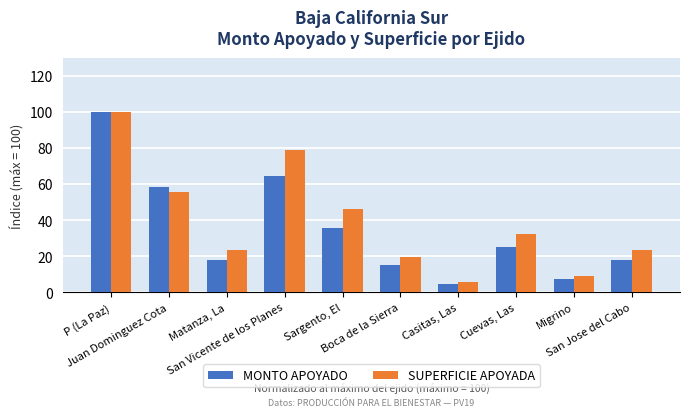

Reading left to right, what are all the values shown in this chart?

MONTO APOYADO: P (La Paz)=100.0	Juan Dominguez Cota=58.3	Matanza, La=18.0	San Vicente de los Planes=64.7	Sargento, El=36.0	Boca de la Sierra=15.3	Casitas, Las=4.5	Cuevas, Las=25.2	Migrino=7.2	San Jose del Cabo=18.0
SUPERFICIE APOYADA: P (La Paz)=100.0	Juan Dominguez Cota=55.8	Matanza, La=23.3	San Vicente de los Planes=79.1	Sargento, El=46.5	Boca de la Sierra=19.8	Casitas, Las=5.8	Cuevas, Las=32.6	Migrino=9.3	San Jose del Cabo=23.3